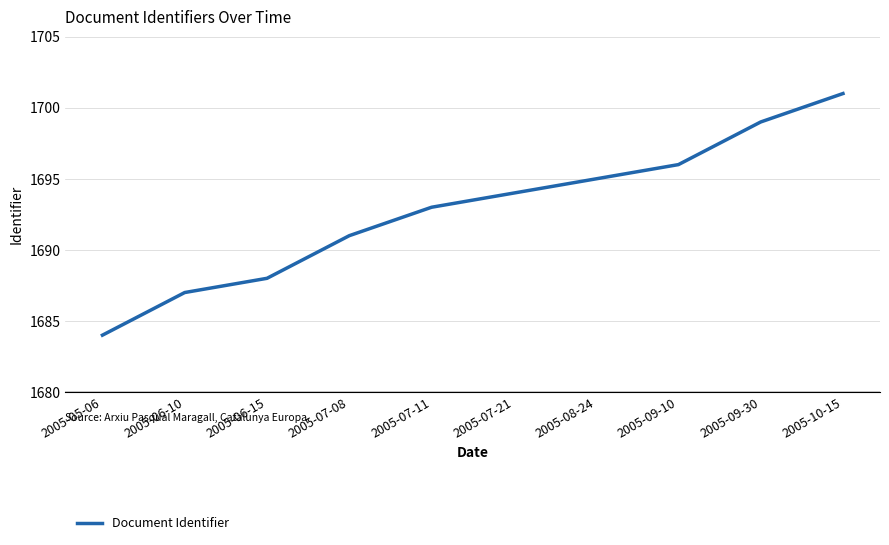

Does the chart display data point markers on the line(s)?

No